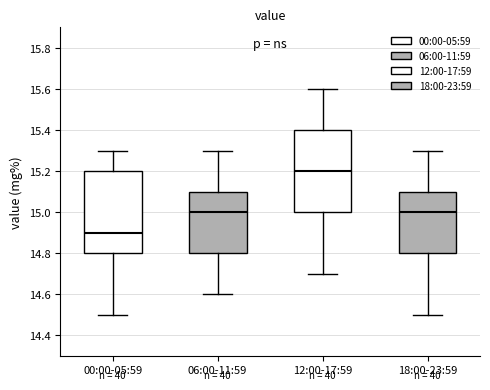

Which box's median line is the highest?

12:00-17:59